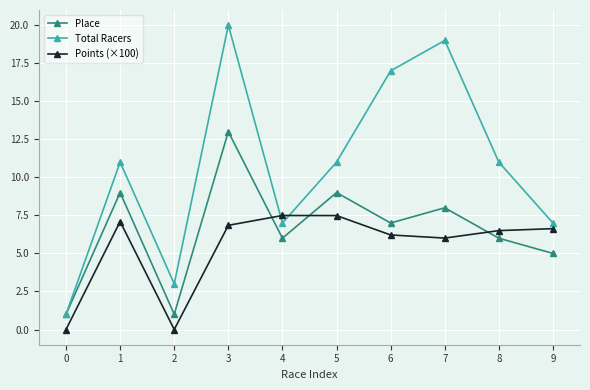

List the series in order of their overall mean, lowest first.

Points (×100), Place, Total Racers